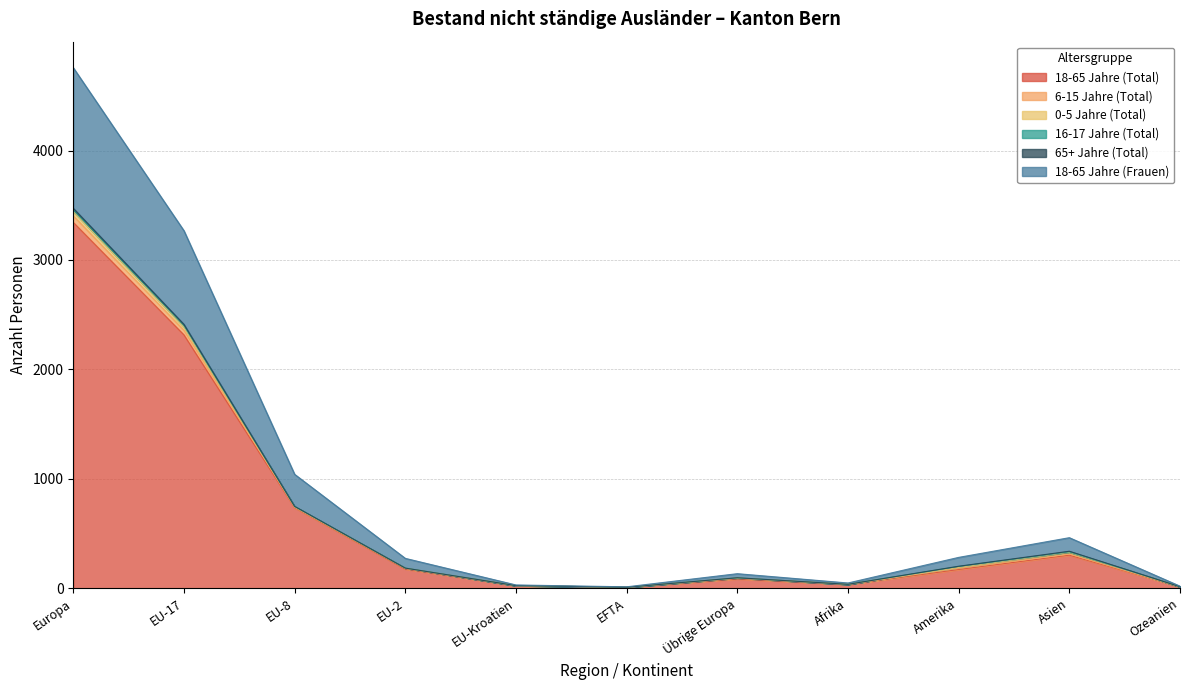

At which label does 16-17 Jahre (Total) reach its peak?

Europa